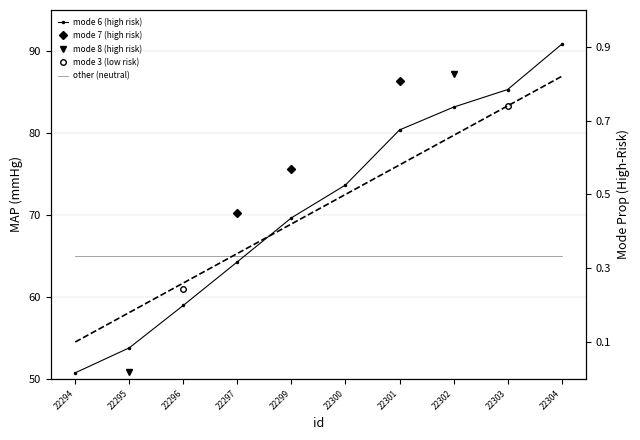

Is it true that the value at 22297 is 0.3?

True